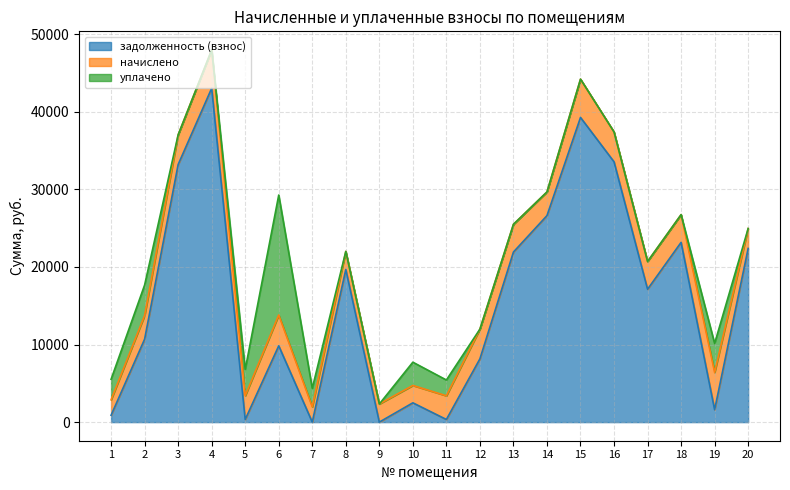

What is the difference between the maximum and second lowest values in the задолженность (взнос) series?

43033.9